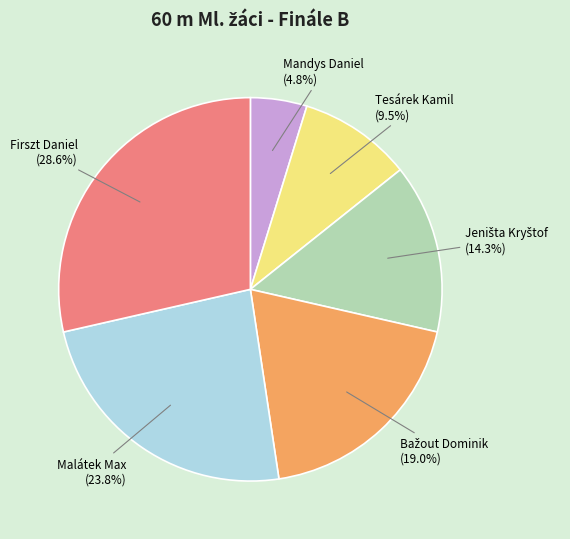

Is there any slice that represents more than half of the pie?

No